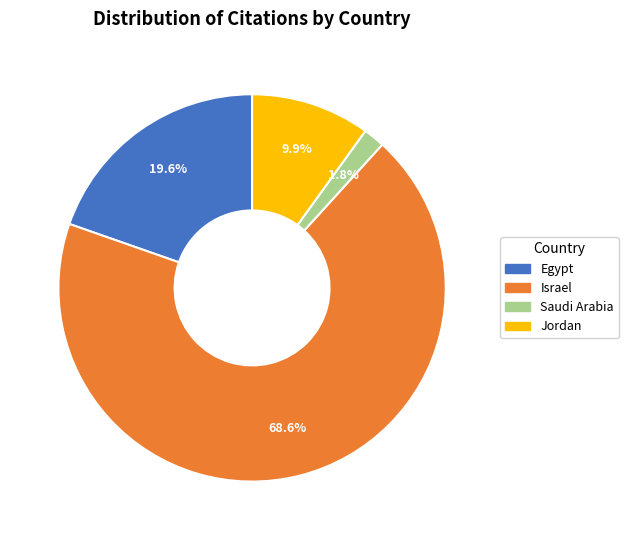

Which slice is the smallest?

Saudi Arabia